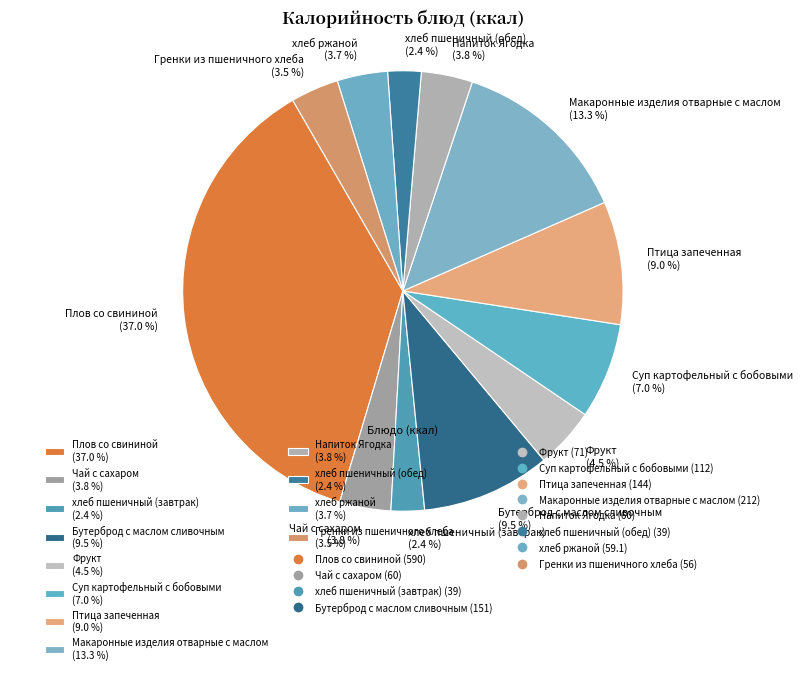

What portion of the pie excludes Напиток Ягодка (3.8 %)?

96.2%